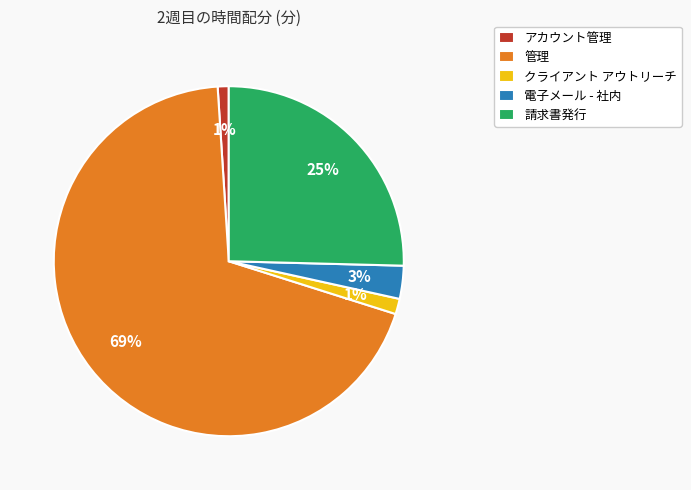

Between 管理 and 電子メール - 社内, which is larger?

管理